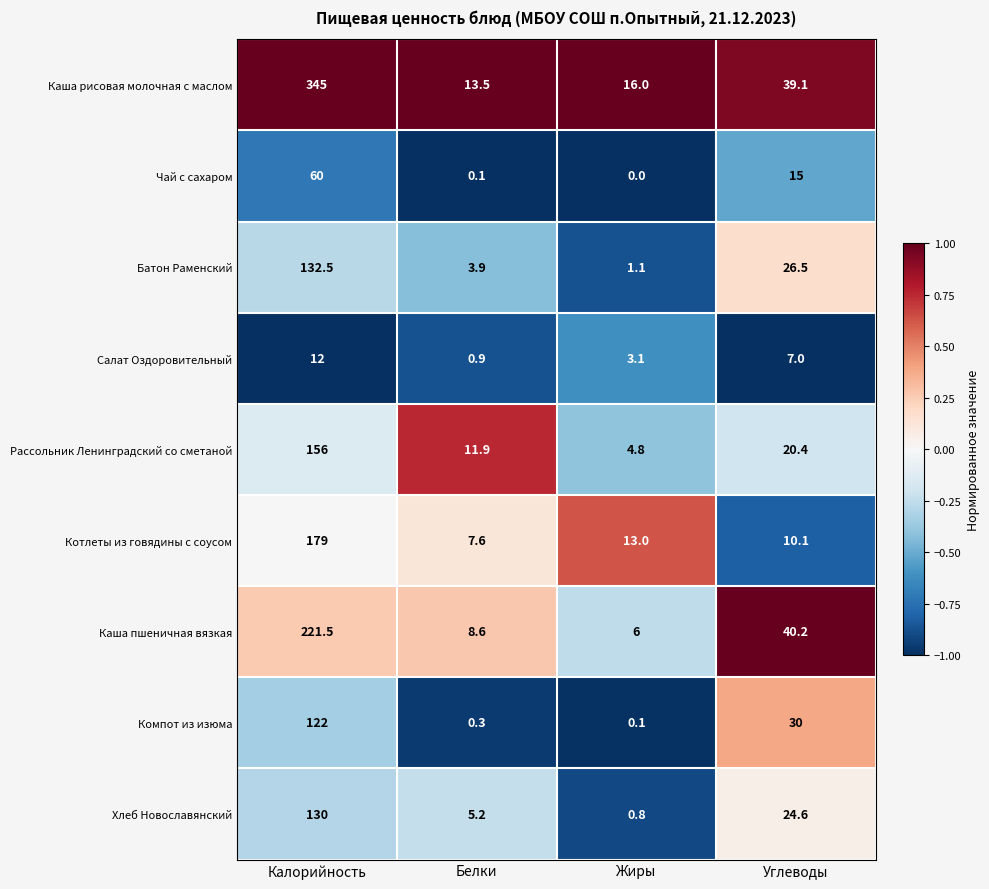

Between Жиры and Углеводы, which series saw the biggest shift?

Каша пшеничная вязкая